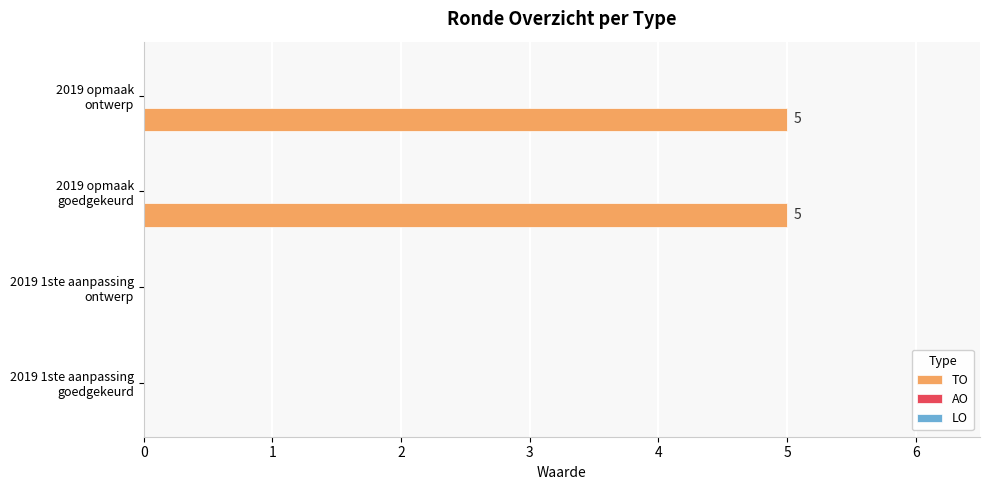

What is the greatest value displayed?

5